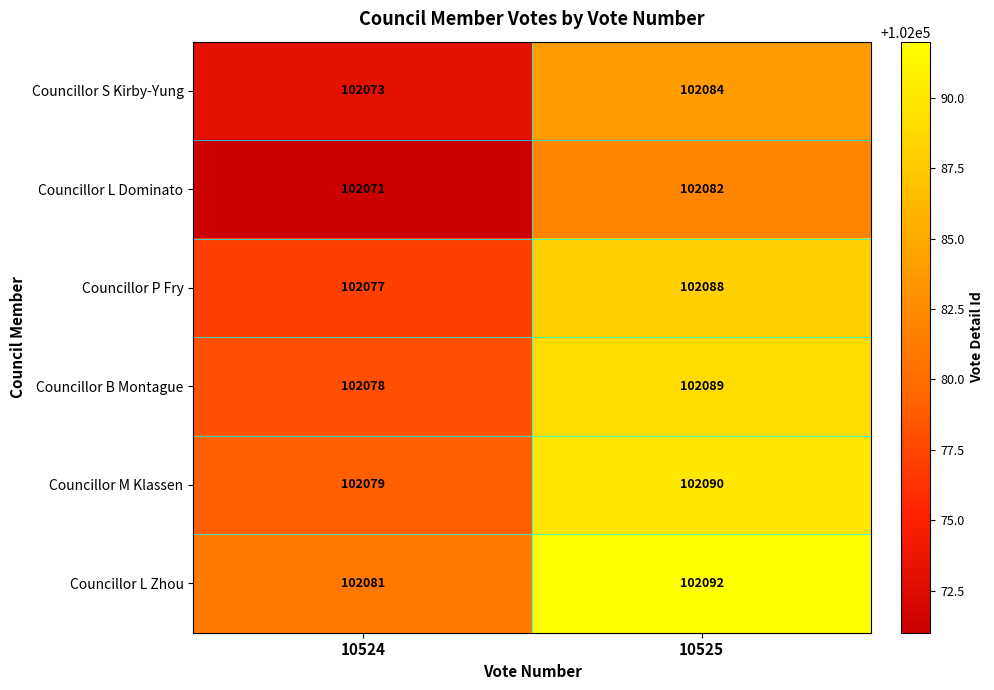

Which series has the largest total across all categories?

Councillor L Zhou